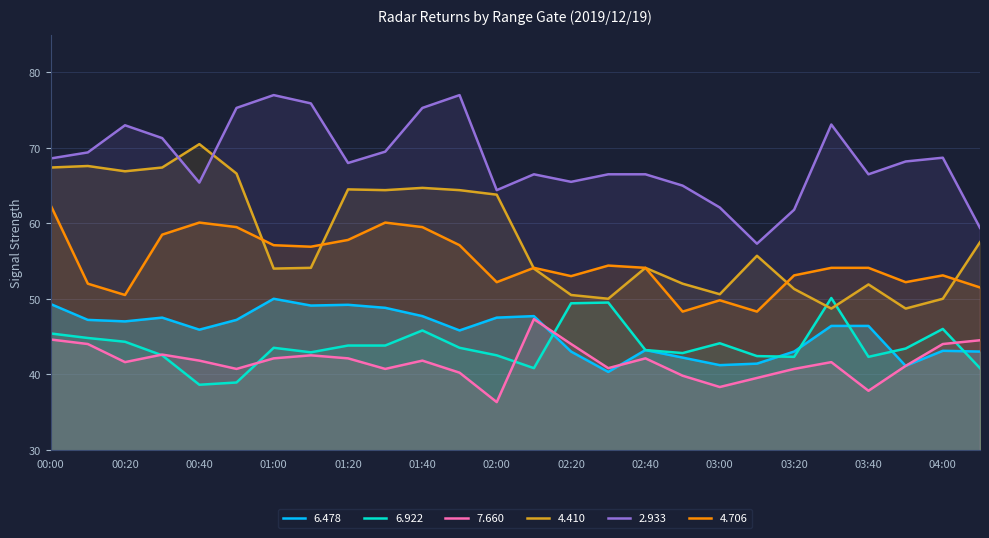

True or false: 7.660 and 2.933 intersect in this chart.

False